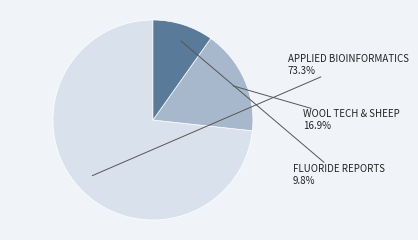

Is there any slice that represents more than half of the pie?

Yes